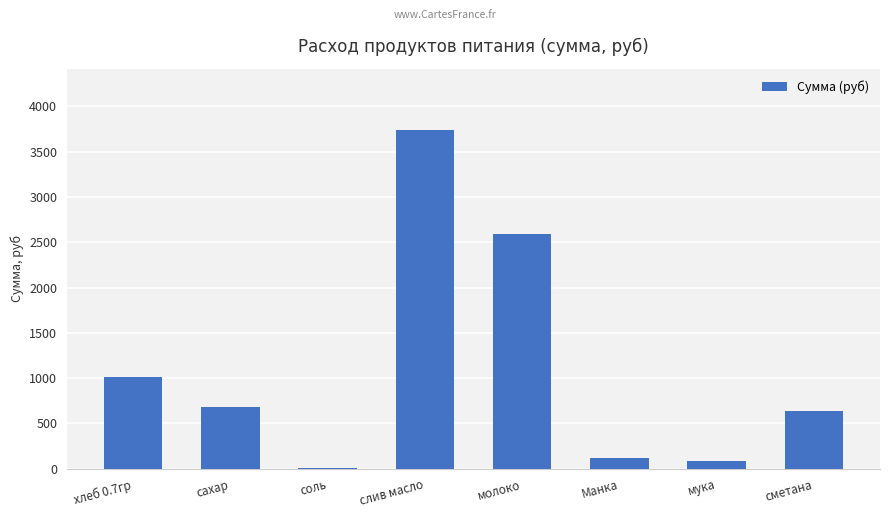

Is it true that the value at хлеб 0.7гр is 1644.3?

False